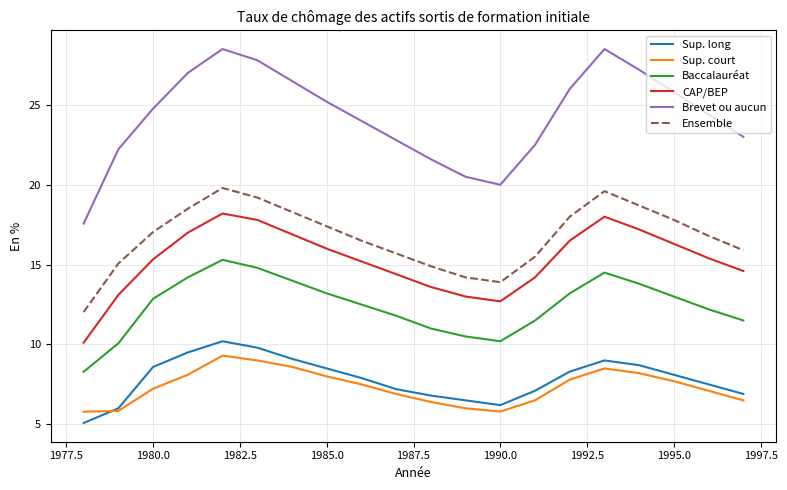

Which series has the largest total across all categories?

Brevet ou aucun